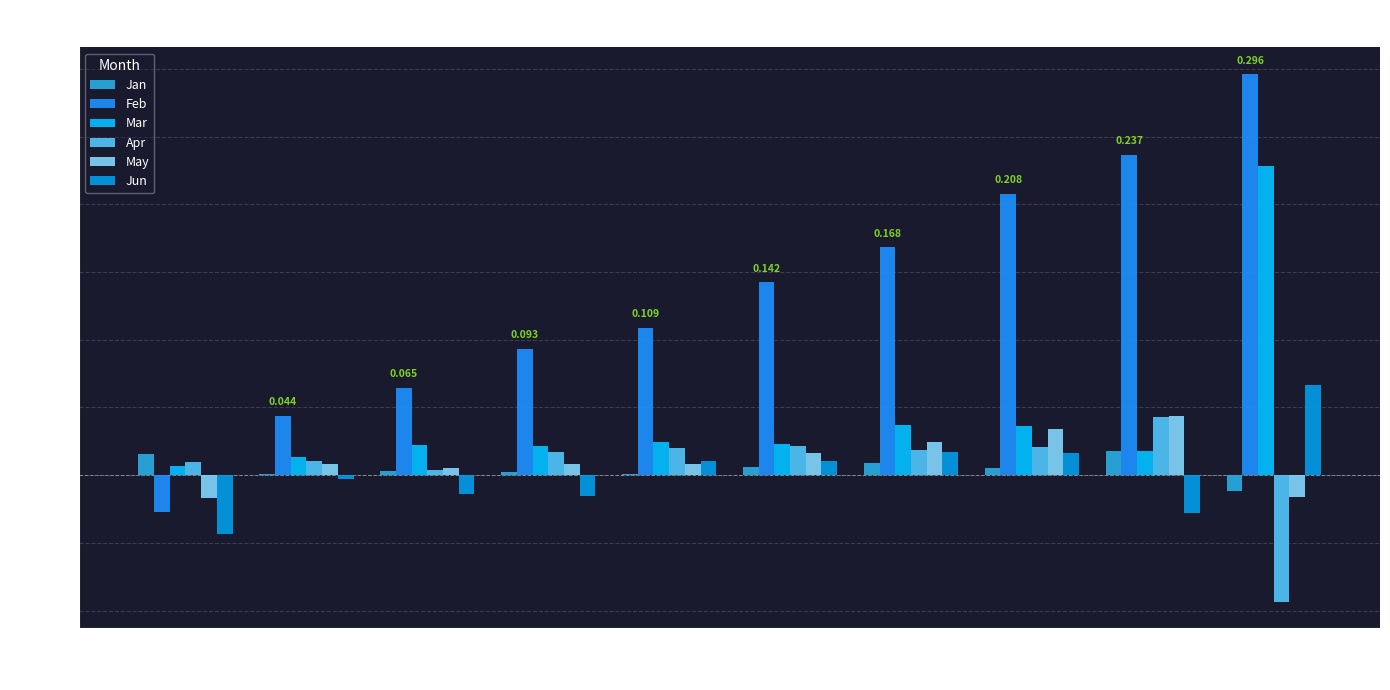

At which category is the sum across all series the highest?

pct95